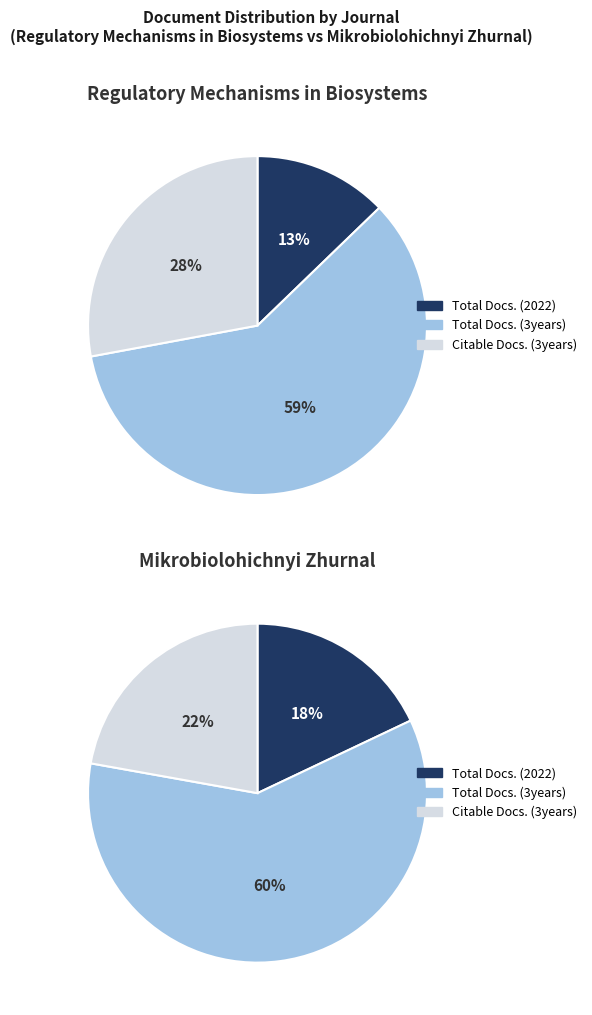

How many slices are in this pie chart?

3